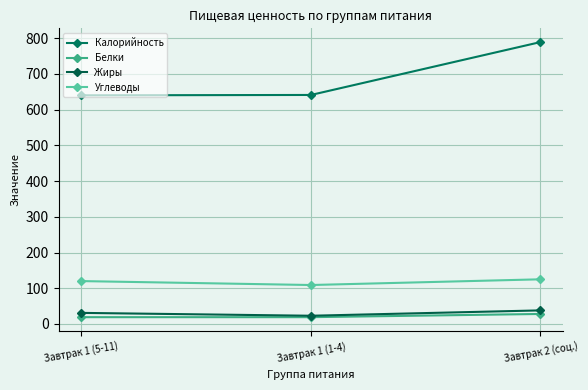

Rank the categories by Жиры value from lowest to highest.

Завтрак 1 (1-4), Завтрак 1 (5-11), Завтрак 2 (соц.)